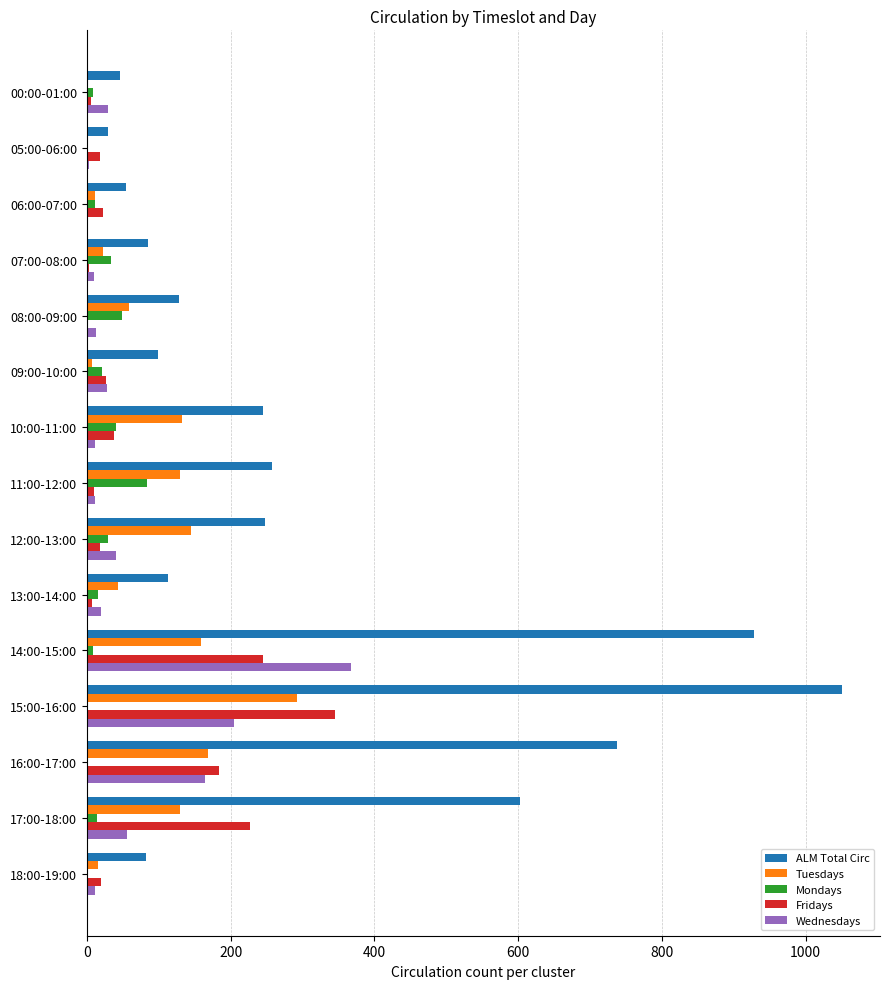

At which category is the sum across all series the highest?

15:00-16:00